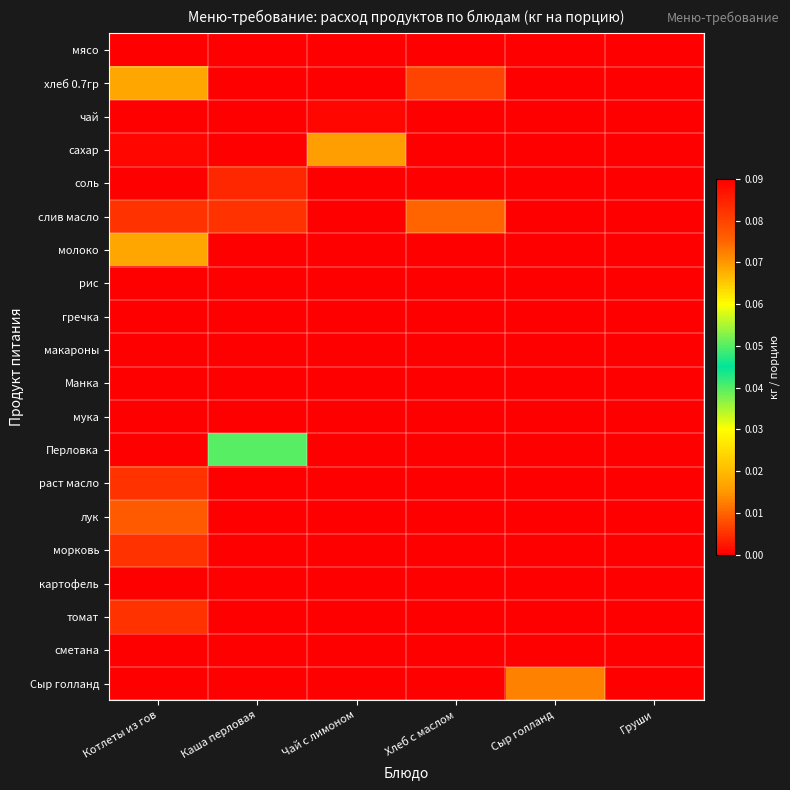

Between Хлеб с маслом and Сыр голланд, which is larger?

Хлеб с маслом